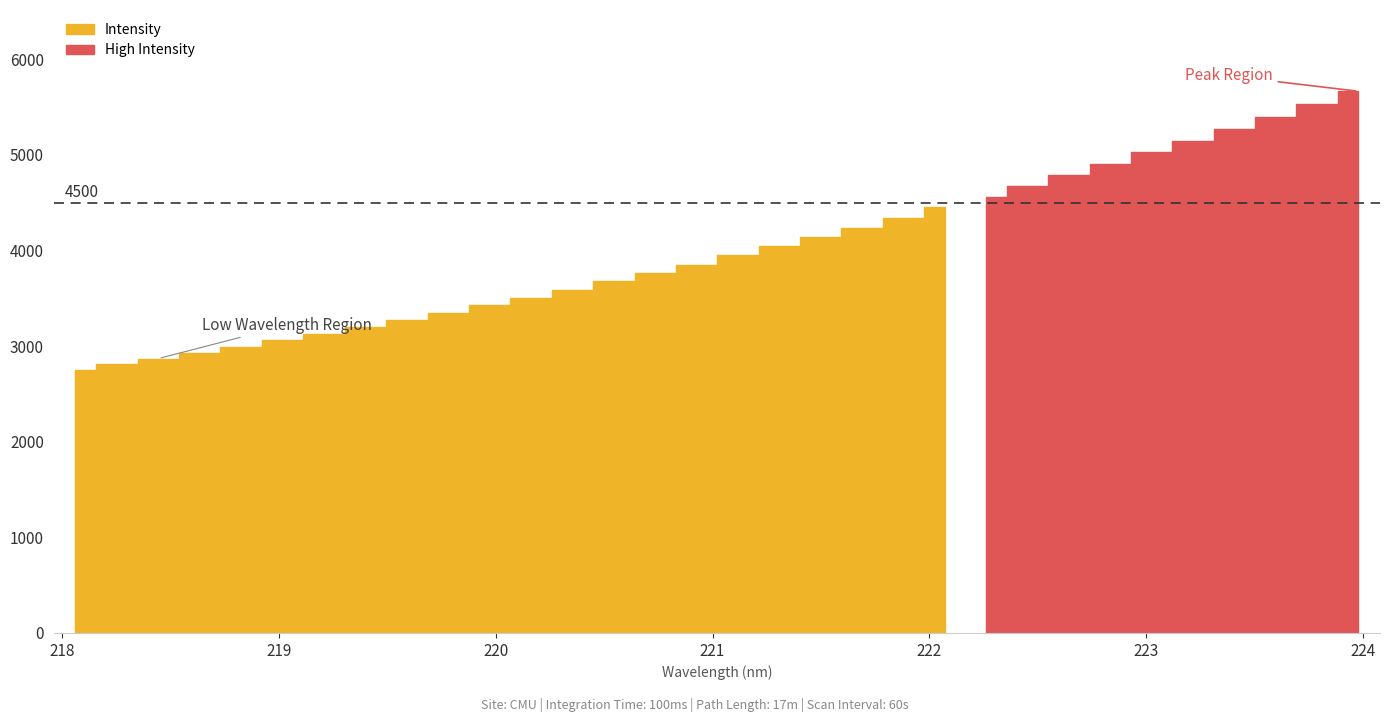

Rank the categories by value from highest to lowest.

31, 30, 29, 28, 27, 26, 25, 24, 23, 22, 21, 20, 19, 18, 17, 16, 15, 14, 13, 12, 11, 10, 9, 8, 7, 6, 5, 4, 3, 2, 1, 0